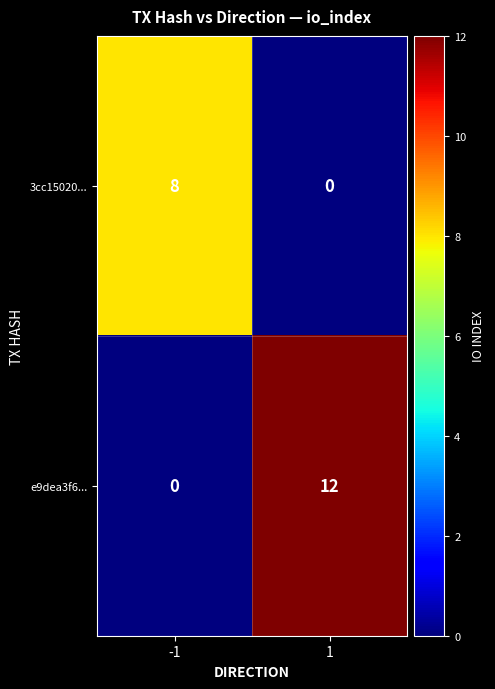

What is the highest value of the 3cc15020... series?

8